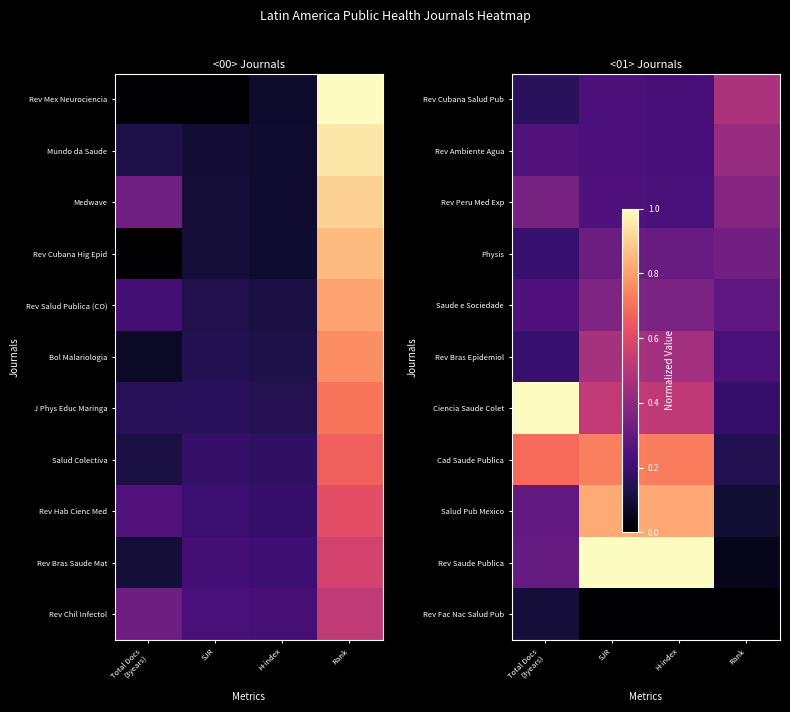

What is the difference between the highest and lowest values at H-index?

1.0